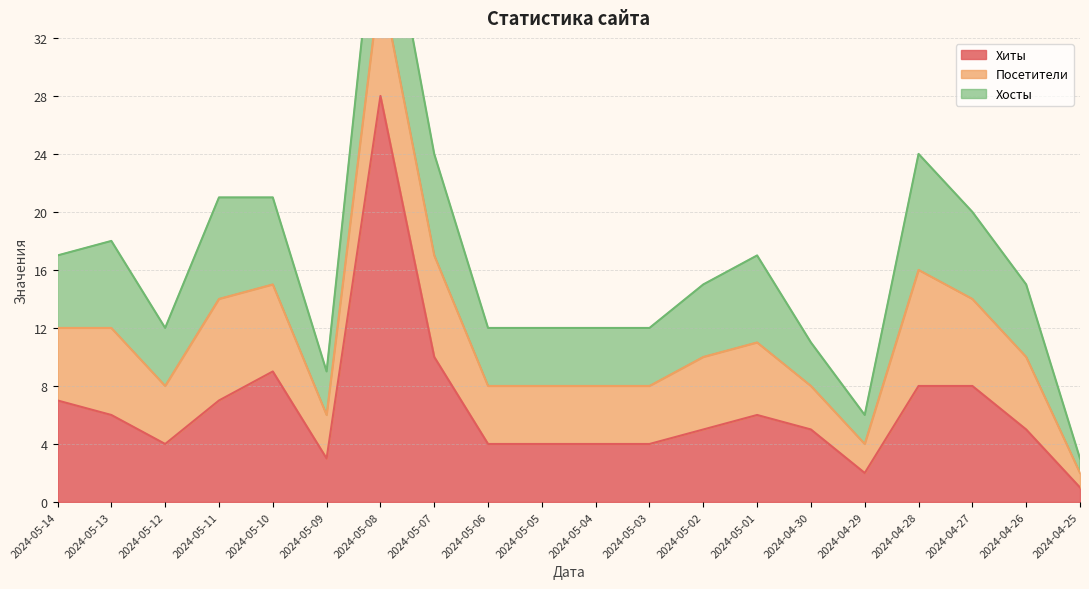

At which label does Посетители reach its minimum?

2024-04-25